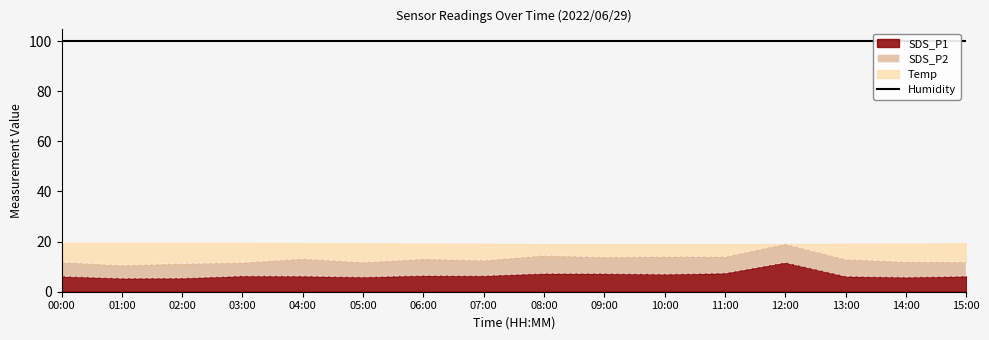

What is the sum of all Humidity values?

1598.4